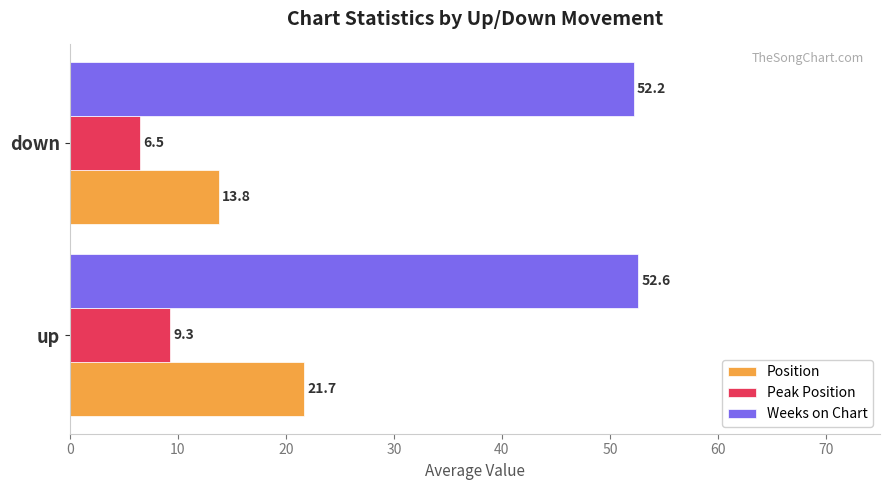

Rank the categories by Peak Position value from highest to lowest.

up, down